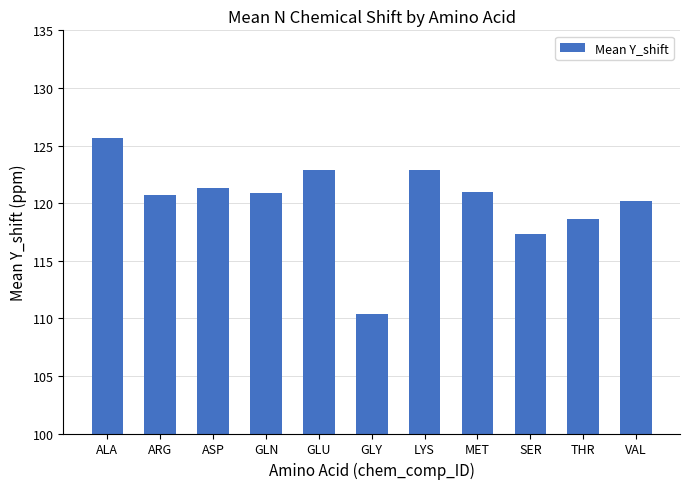

The value at ALA is 202.9. True or false?

False